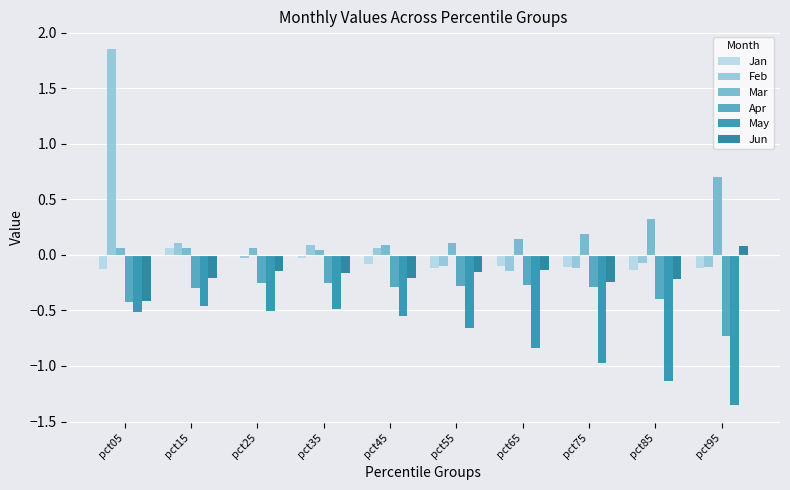

Reading right to left, list all the values displayed in this chart.

Jan: pct95=-0.1	pct85=-0.1	pct75=-0.1	pct65=-0.1	pct55=-0.1	pct45=-0.1	pct35=-0.0	pct25=-0.0	pct15=0.1	pct05=-0.1
Feb: pct95=-0.1	pct85=-0.1	pct75=-0.1	pct65=-0.1	pct55=-0.1	pct45=0.1	pct35=0.1	pct25=-0.0	pct15=0.1	pct05=1.9
Mar: pct95=0.7	pct85=0.3	pct75=0.2	pct65=0.1	pct55=0.1	pct45=0.1	pct35=0.0	pct25=0.1	pct15=0.1	pct05=0.1
Apr: pct95=-0.7	pct85=-0.4	pct75=-0.3	pct65=-0.3	pct55=-0.3	pct45=-0.3	pct35=-0.3	pct25=-0.3	pct15=-0.3	pct05=-0.4
May: pct95=-1.4	pct85=-1.1	pct75=-1.0	pct65=-0.8	pct55=-0.7	pct45=-0.5	pct35=-0.5	pct25=-0.5	pct15=-0.5	pct05=-0.5
Jun: pct95=0.1	pct85=-0.2	pct75=-0.2	pct65=-0.1	pct55=-0.2	pct45=-0.2	pct35=-0.2	pct25=-0.1	pct15=-0.2	pct05=-0.4